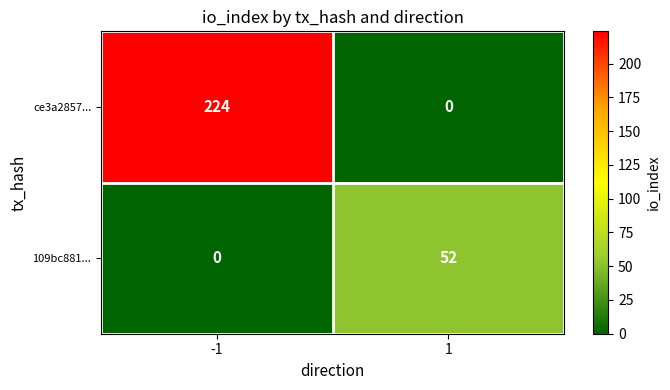

Count the number of data series in this chart.

2